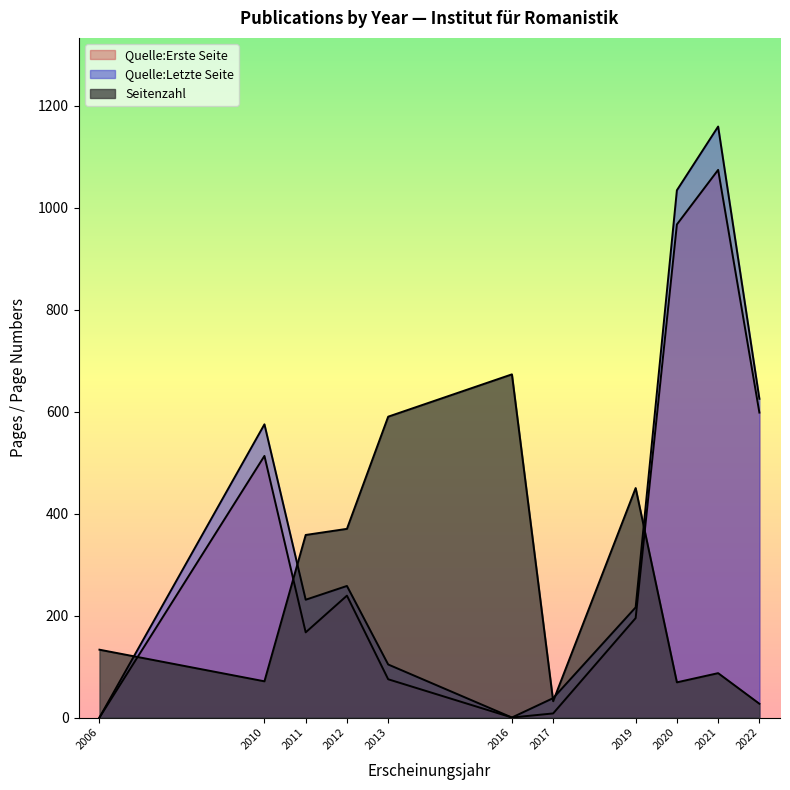

Is the value of Seitenzahl at 2011 greater than the value of Quelle:Erste Seite at 2021?

No